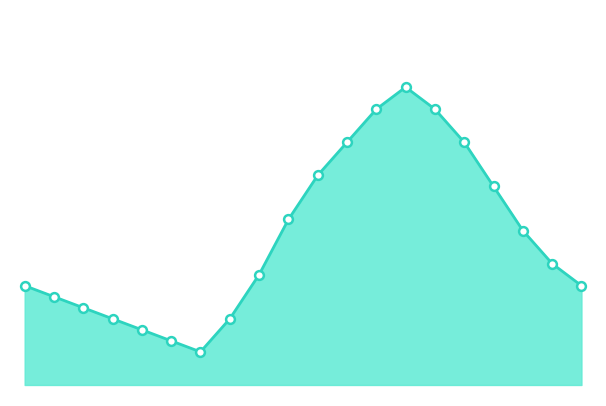

Does the chart have visible grid lines?

No